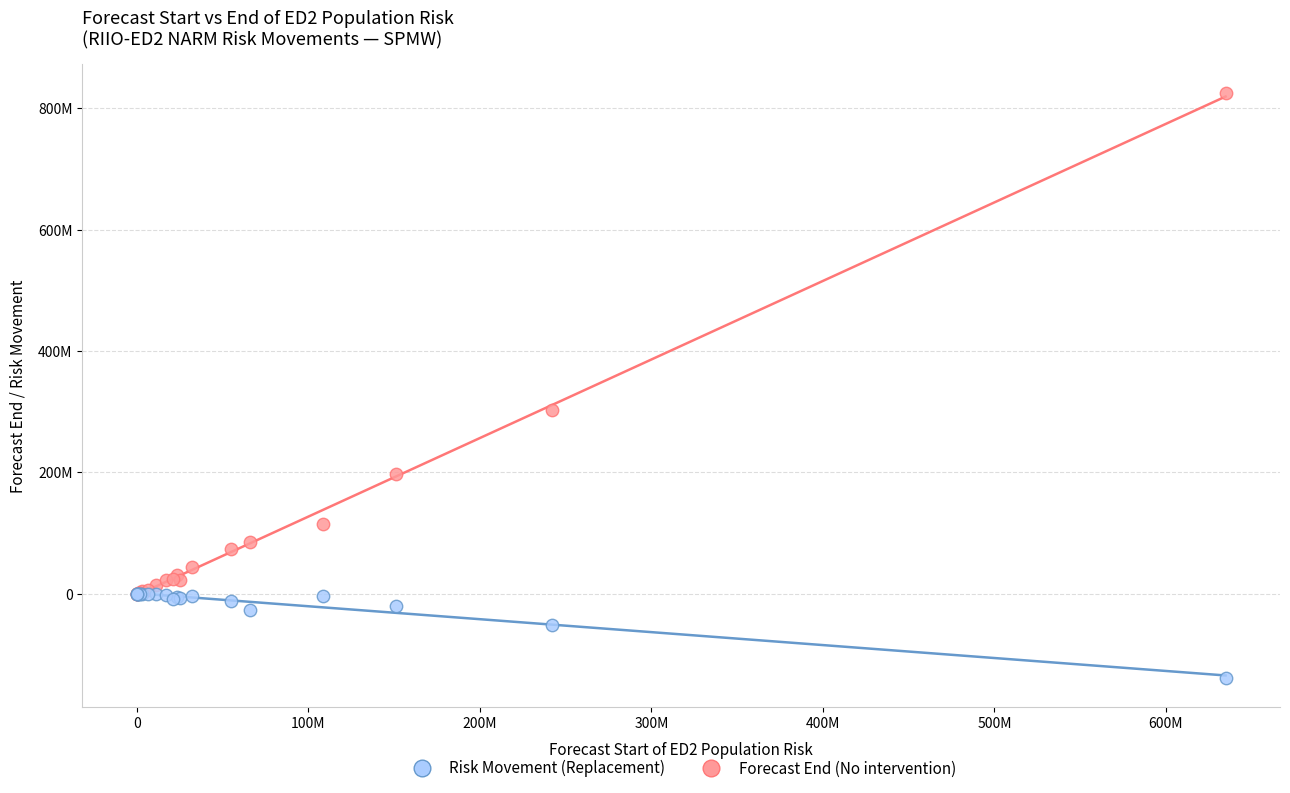

What are all the series names shown in the legend?

Risk Movement (Replacement), Forecast End (No intervention)